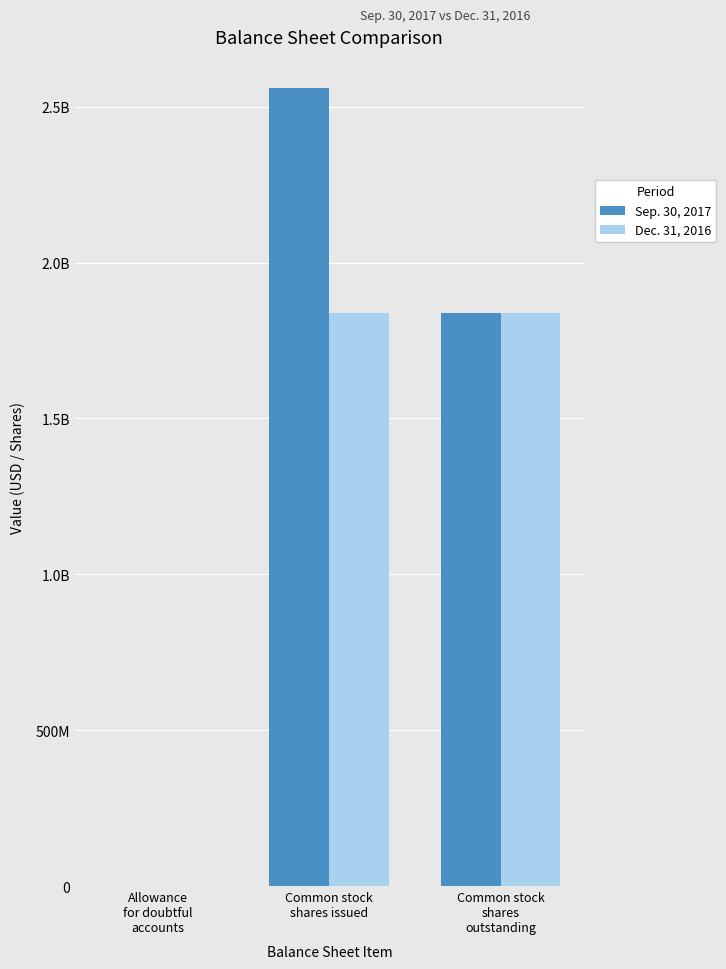

Reading left to right, transcribe all the data shown in this chart.

Sep. 30, 2017: 80912	2558323113	1836846489
Dec. 31, 2016: 95587	1836846489	1836846489